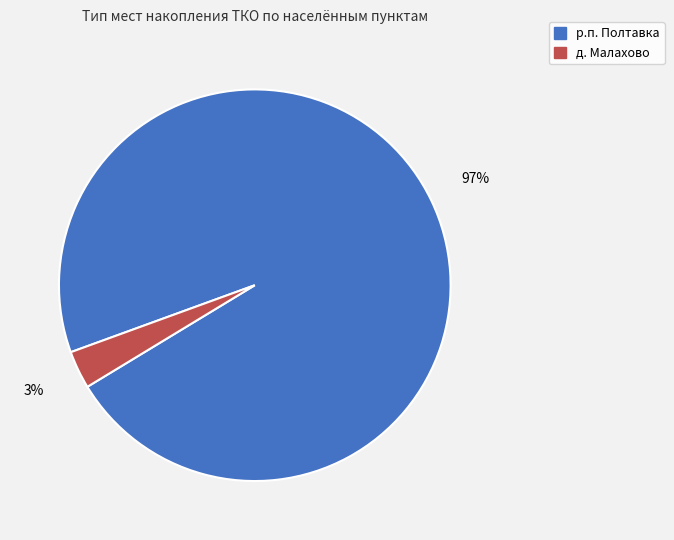

Count the number of slices in the pie.

2